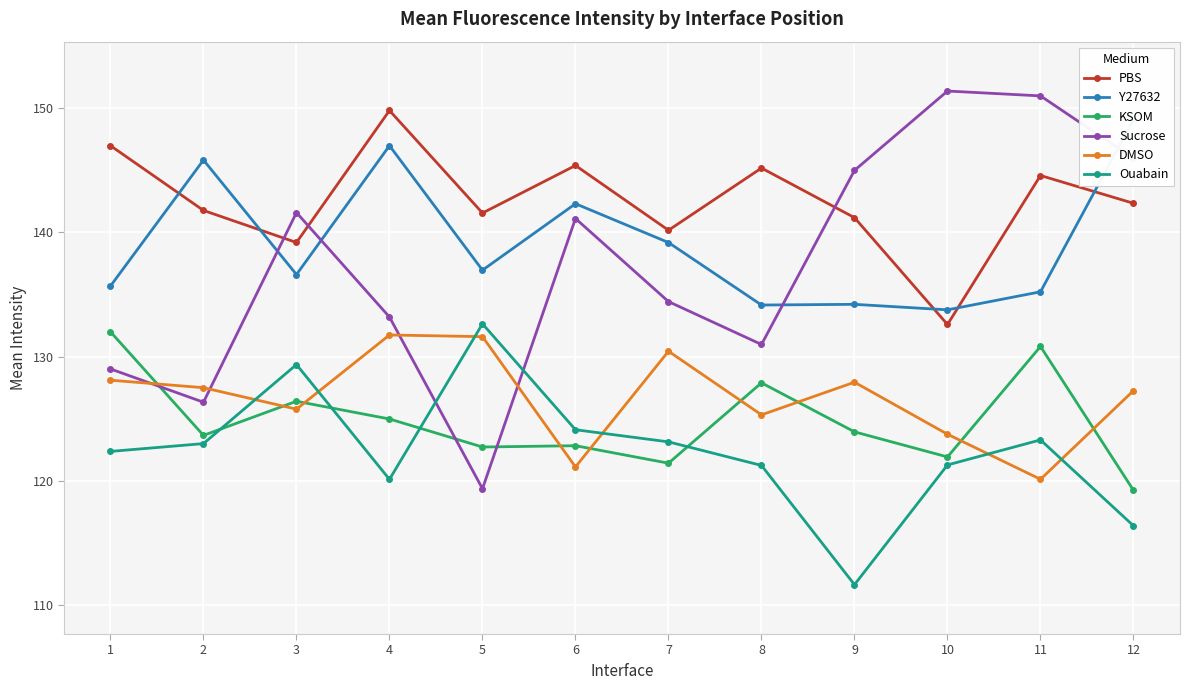

Where is the first local minimum for DMSO?

3